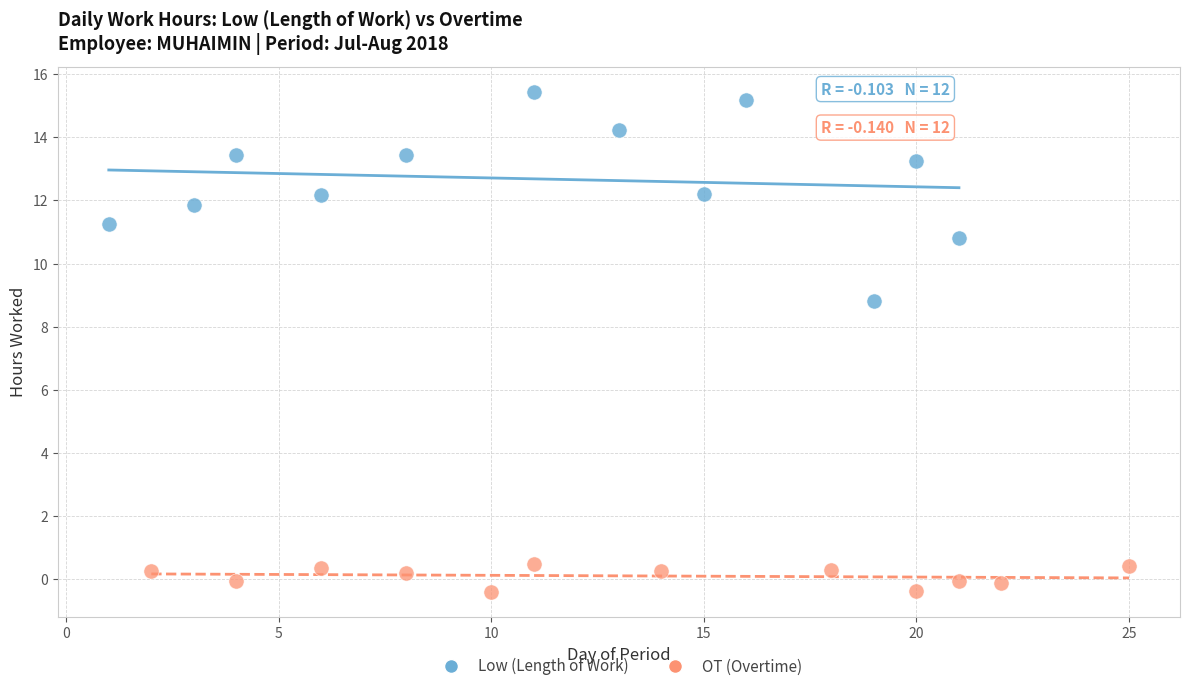

Which series contains the highest Y value?

Low (Length of Work)